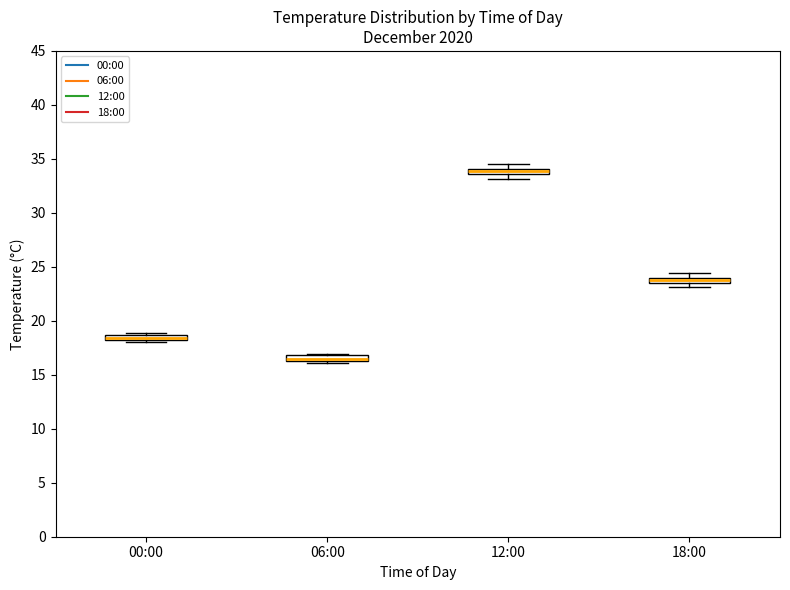

Which box's median line is the highest?

12:00